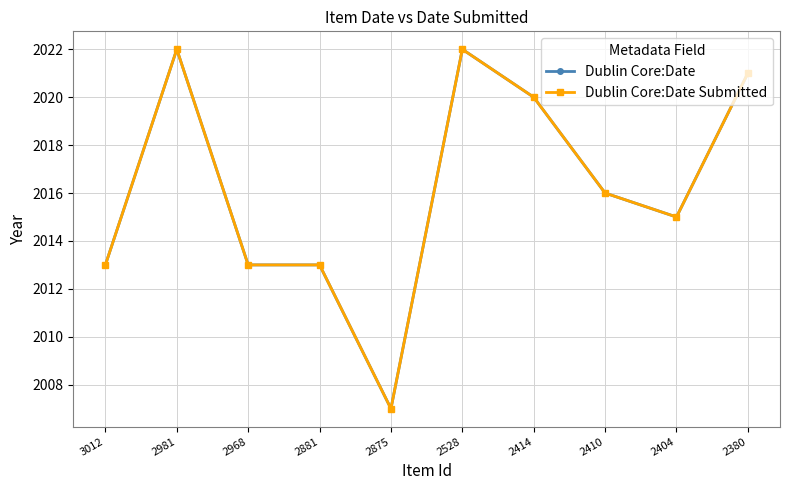

Which series has the widest spread of values?

Dublin Core:Date